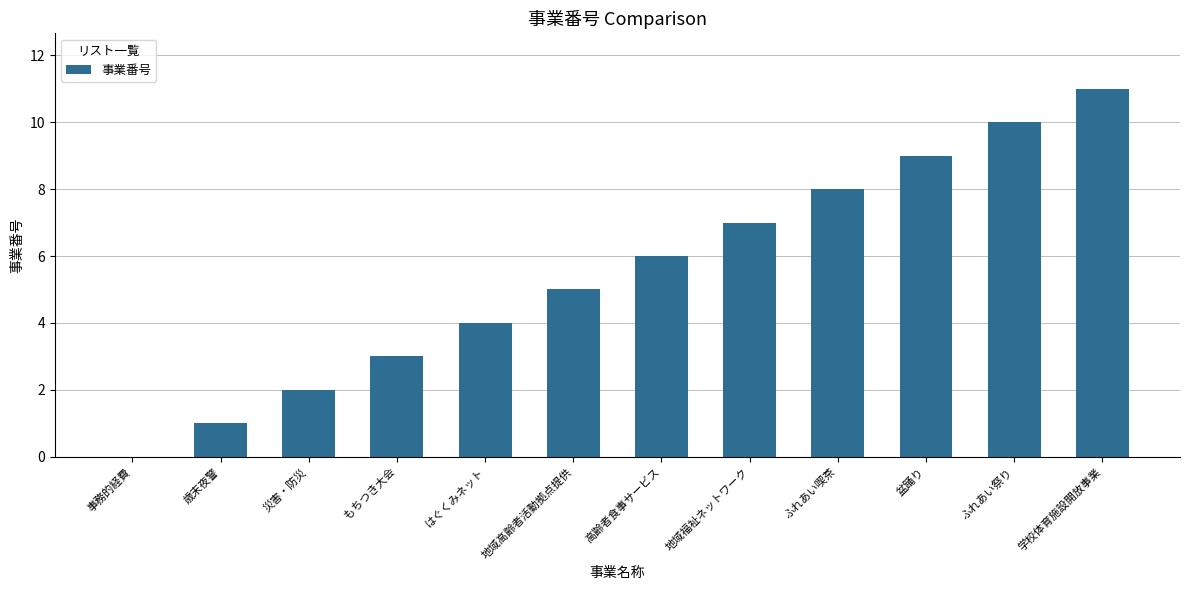

Reading right to left, extract all data points from this chart.

11	10	9	8	7	6	5	4	3	2	1	0